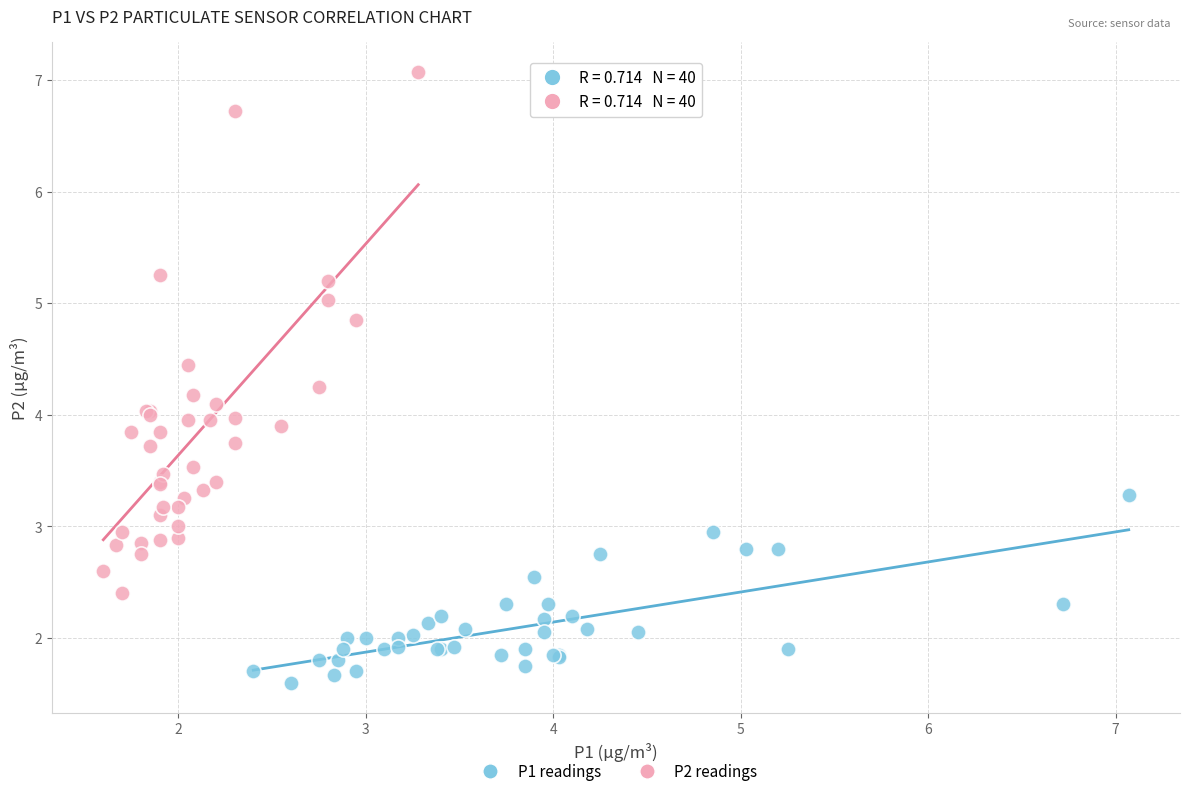

Which series reaches the minimum Y coordinate?

P1 readings